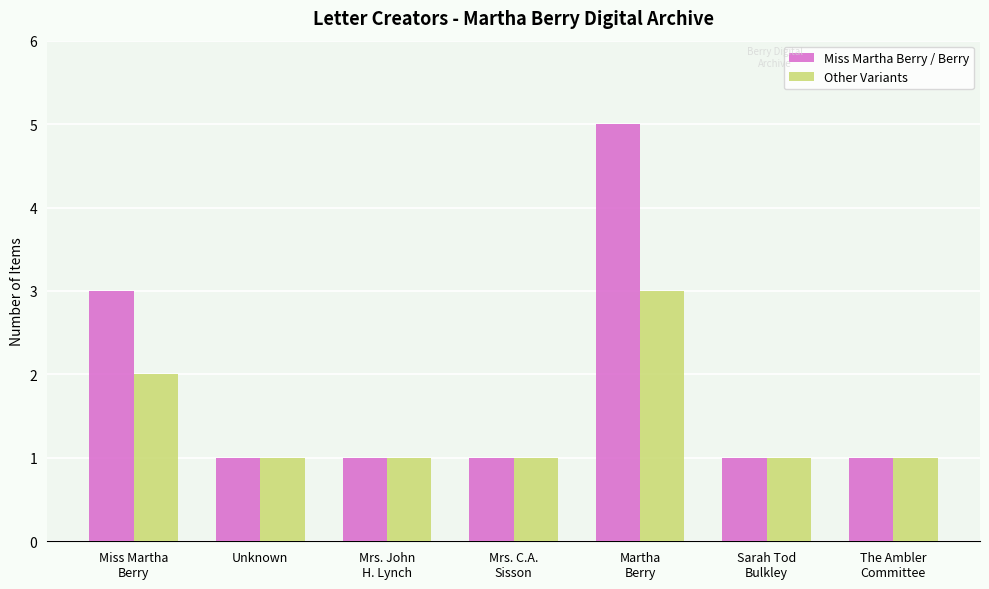

What position from the left is Miss Martha
Berry?

1